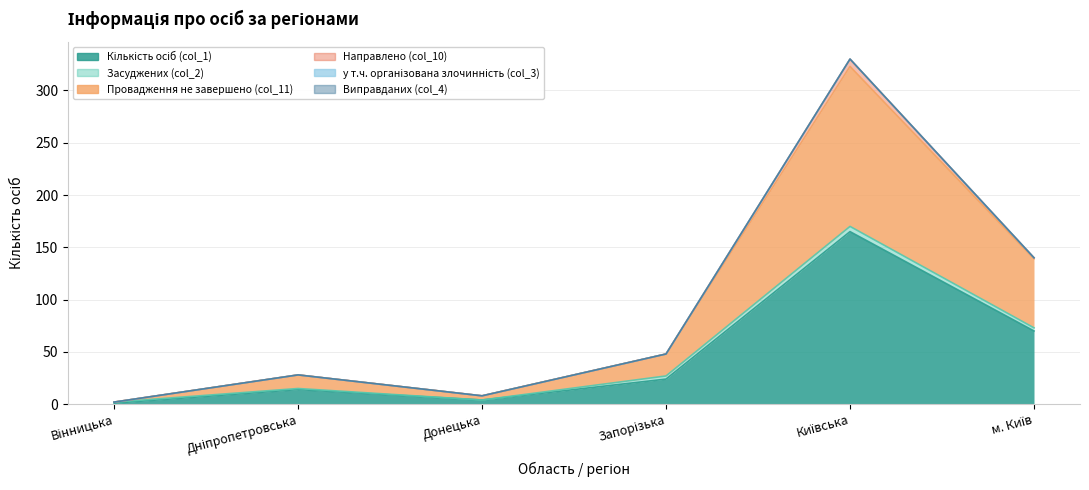

List the series in order of their peak value, highest first.

Кількість осіб (col_1), Провадження не завершено (col_11), Направлено (col_10), Засуджених (col_2), у т.ч. організована злочинність (col_3), Виправданих (col_4)